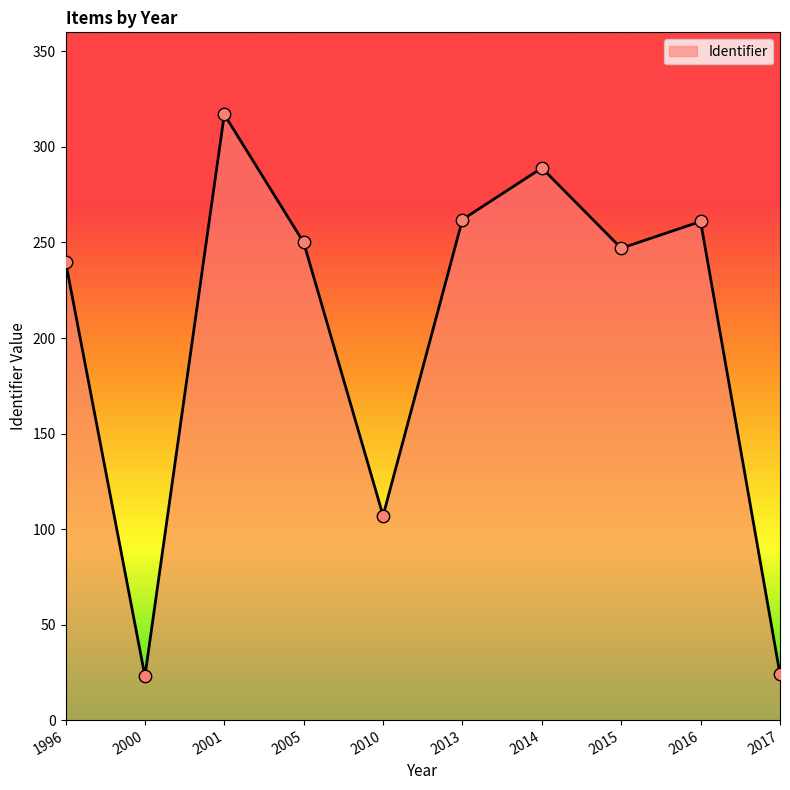

Which has a higher value, 2017 or 2005?

2005